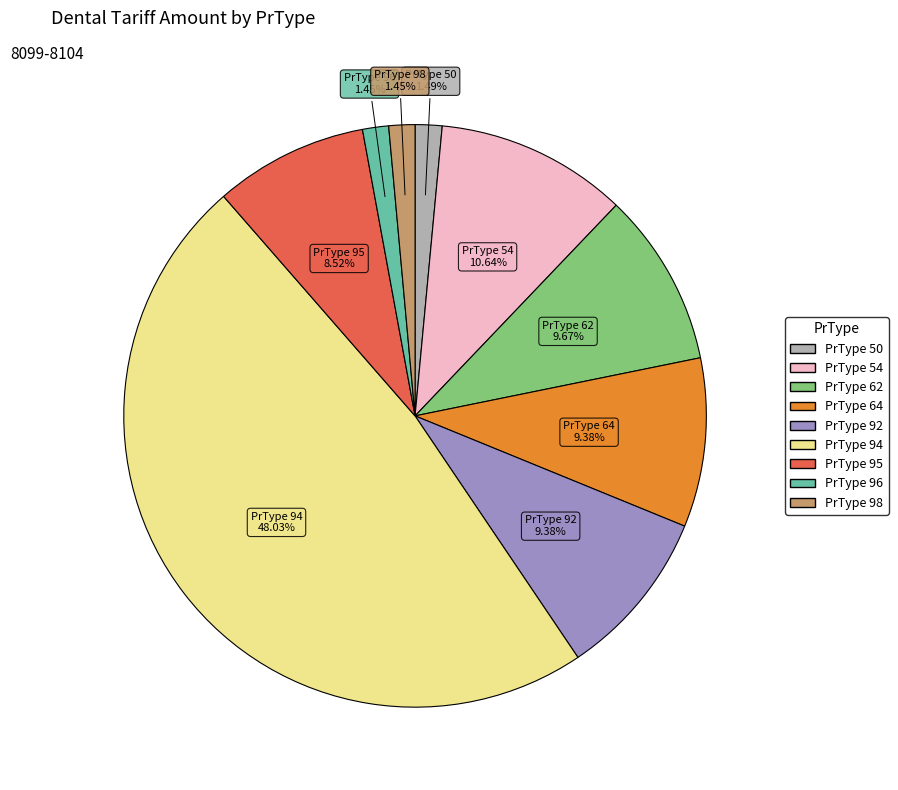

Is there a majority slice in this chart?

No